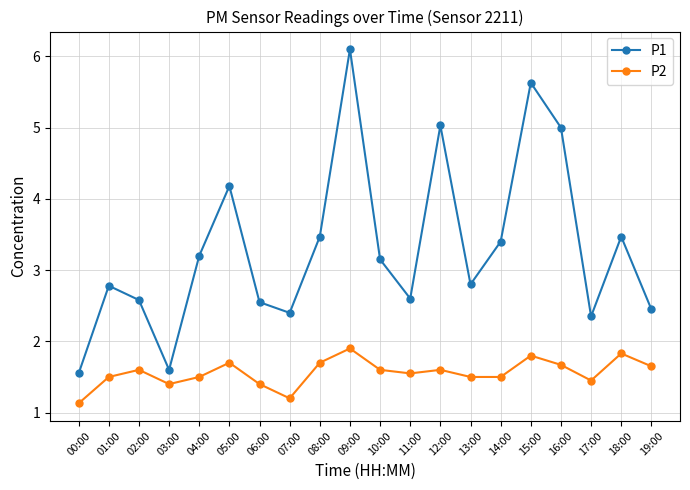

True or false: P1 and P2 intersect in this chart.

False